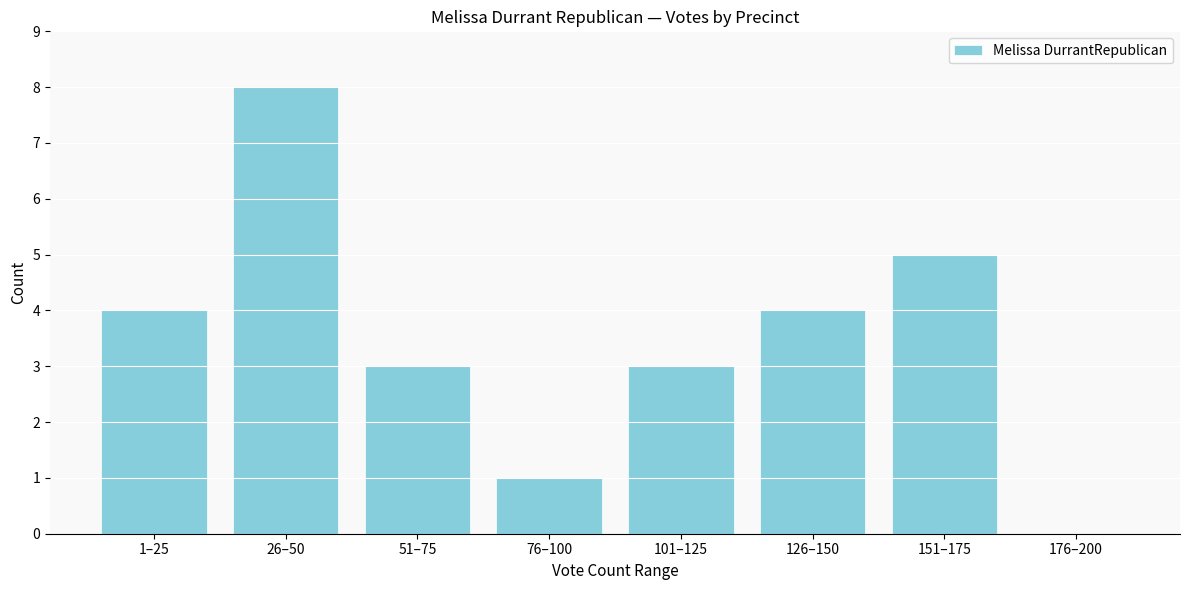

Reading left to right, list all the values displayed in this chart.

1–25=4	26–50=8	51–75=3	76–100=1	101–125=3	126–150=4	151–175=5	176–200=0